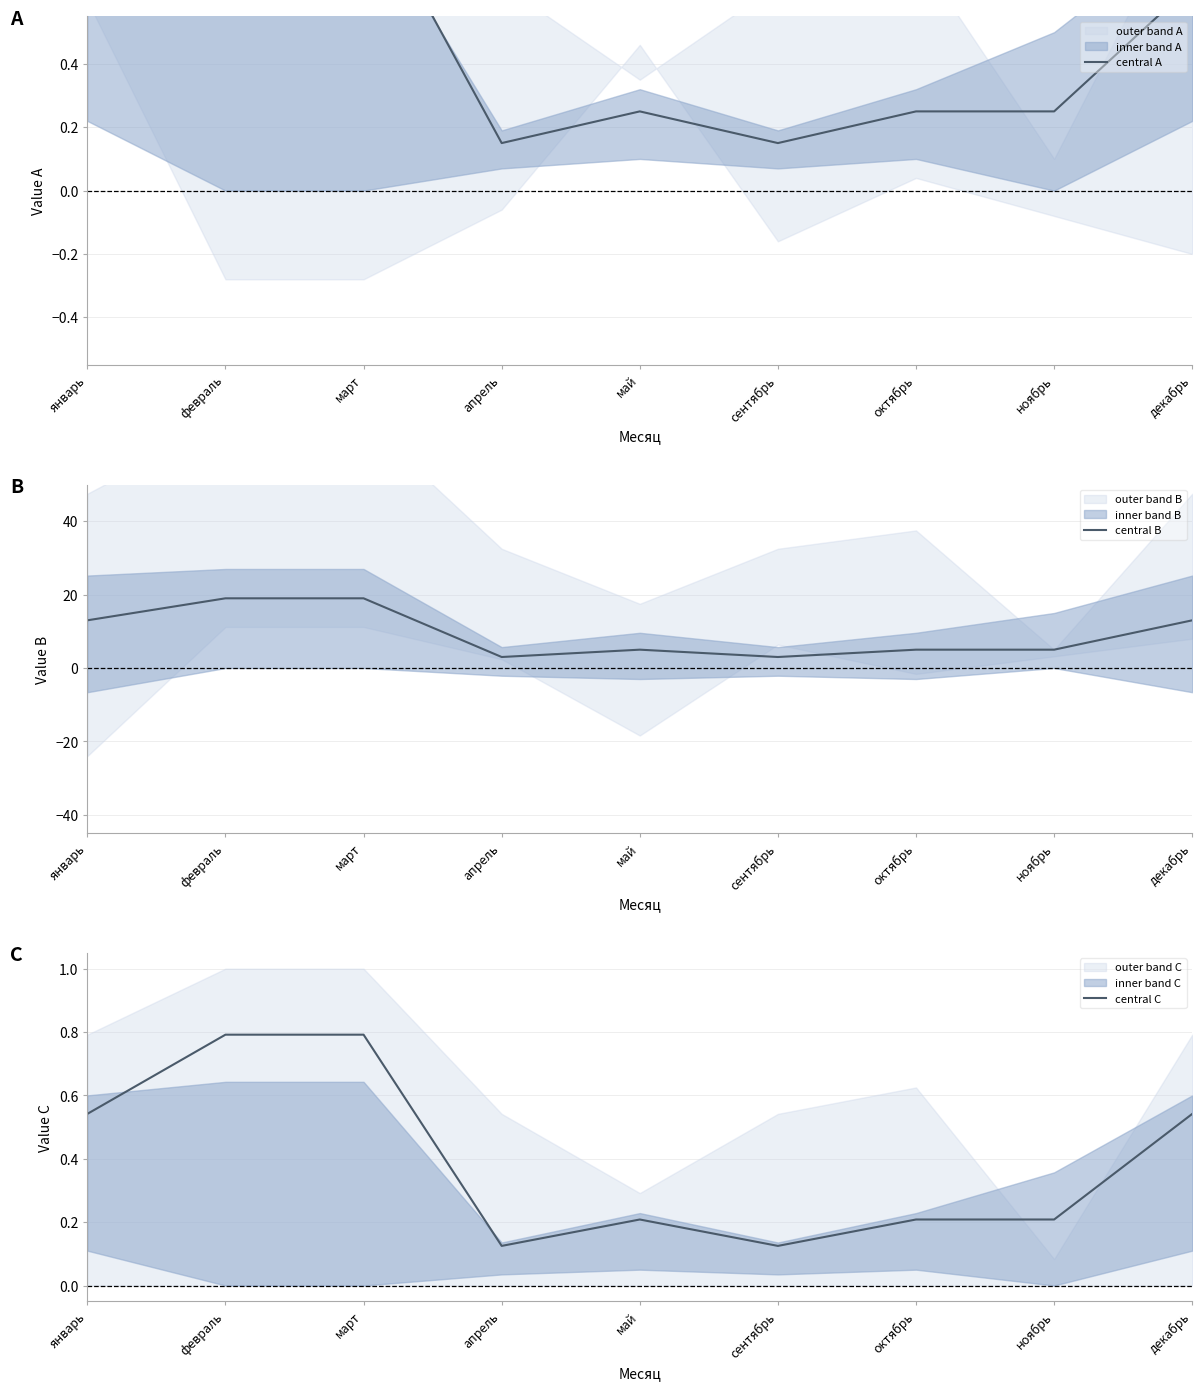

What is the value of the central A point at the 3rd from the left?

0.9